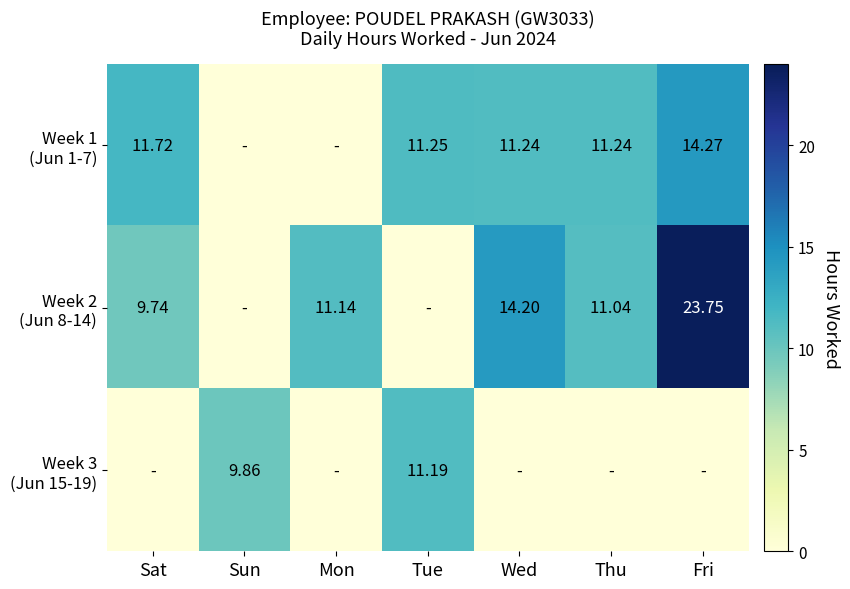

True or false: Week 1 (Jun 1-7) has a value of 11.2 at Tue.

True